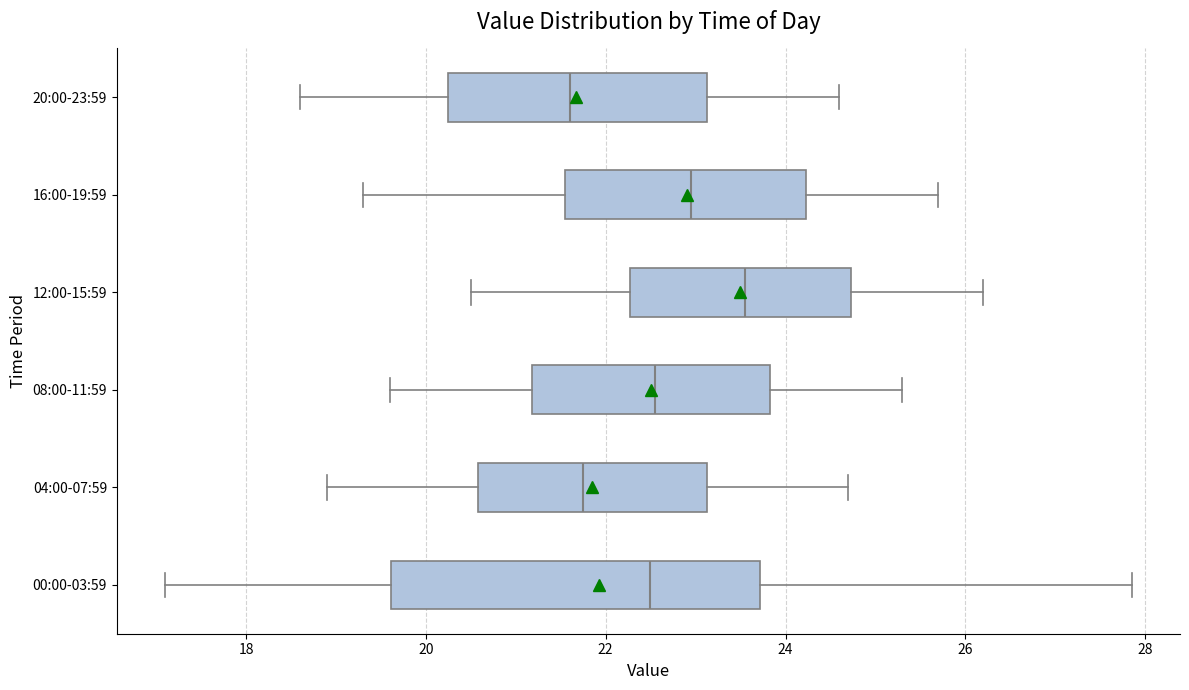

Reading bottom to top, transcribe this box plot: for each box, give where its median line is, the range the box spans, and where its two whiskers end, as read against the x-axis. The values are not printed on the chart, so give them approximately, as read against the axis.

00:00-03:59: median 22.4, box 19.6 to 23.8, whiskers 17.2 to 27.8
04:00-07:59: median 21.8, box 20.6 to 23.2, whiskers 19.0 to 24.8
08:00-11:59: median 22.6, box 21.2 to 23.8, whiskers 19.6 to 25.4
12:00-15:59: median 23.6, box 22.2 to 24.8, whiskers 20.6 to 26.2
16:00-19:59: median 23.0, box 21.6 to 24.2, whiskers 19.4 to 25.8
20:00-23:59: median 21.6, box 20.2 to 23.2, whiskers 18.6 to 24.6